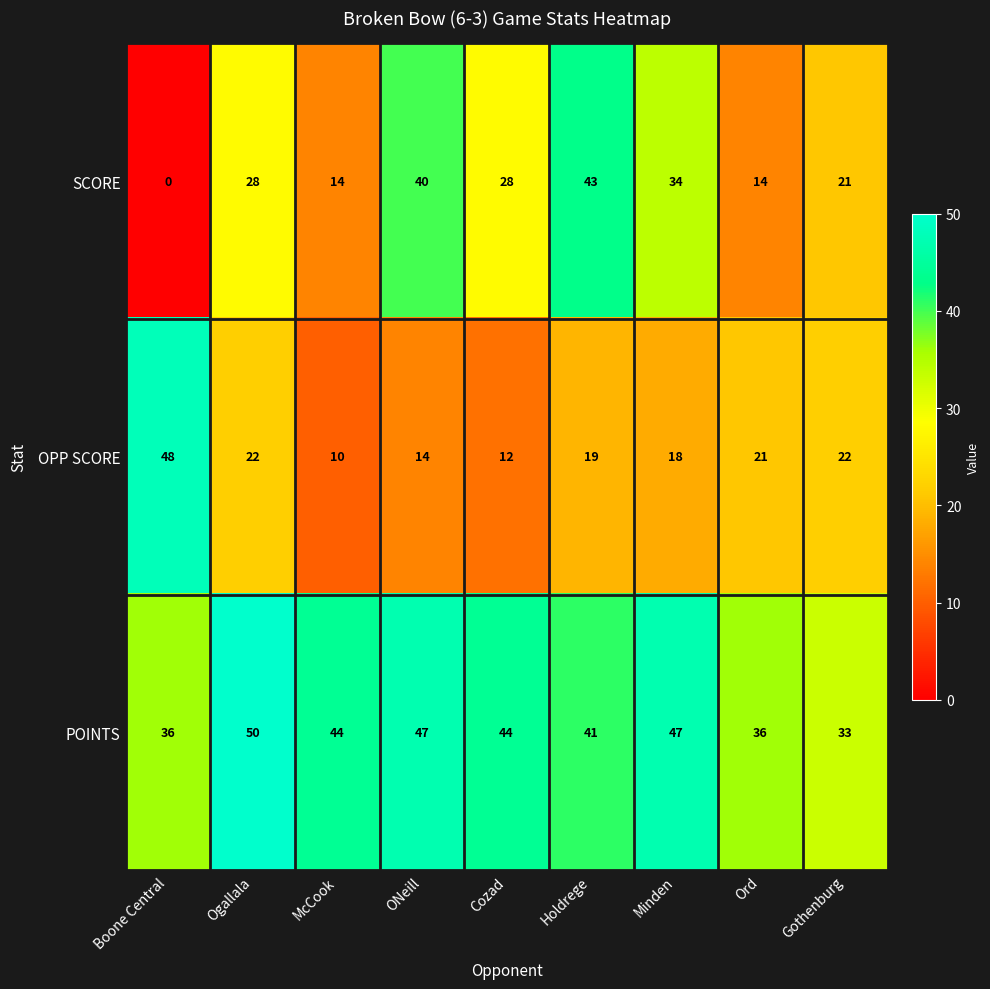

How many data points does each series have?

9